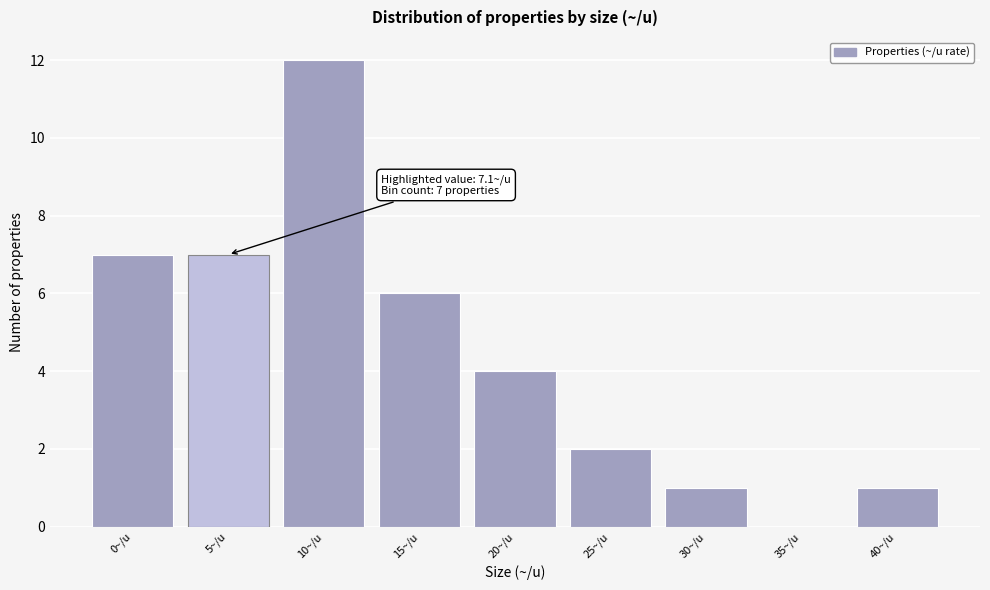

Reading left to right, what are all the values shown in this chart?

0~/u=7	5~/u=7	10~/u=12	15~/u=6	20~/u=4	25~/u=2	30~/u=1	35~/u=0	40~/u=1